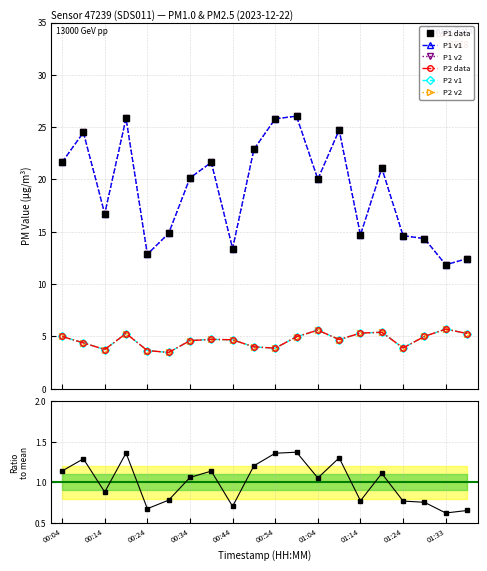

Does the chart display data point markers on the line(s)?

Yes